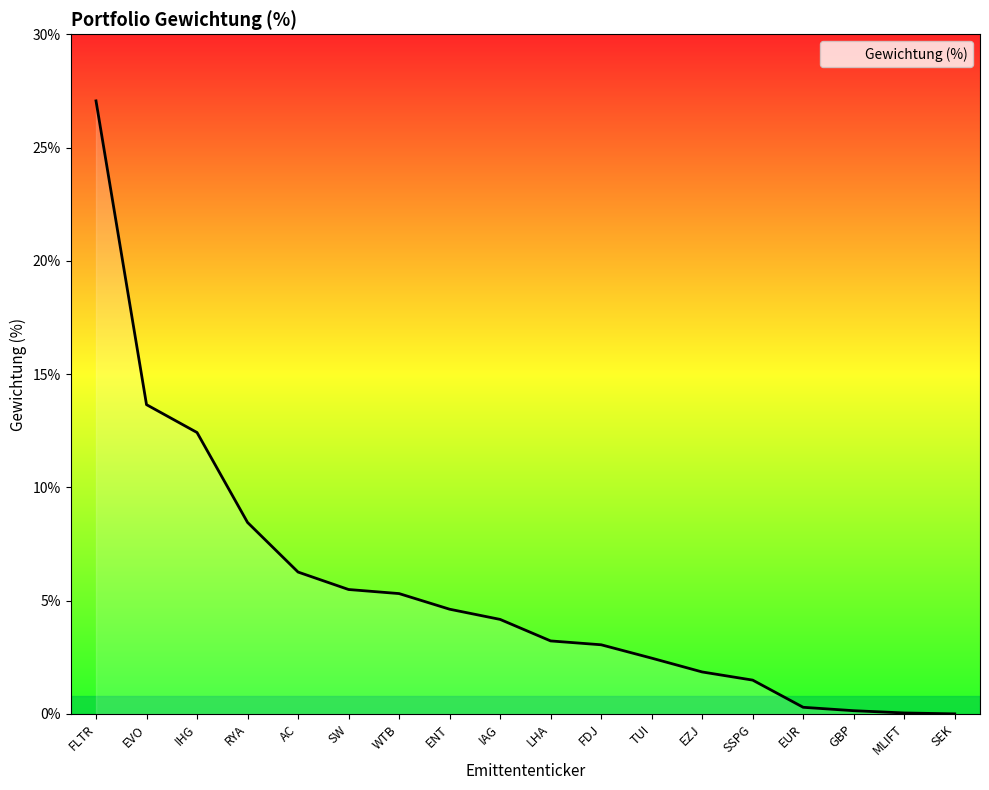

Between EVO and FDJ, which is larger?

EVO